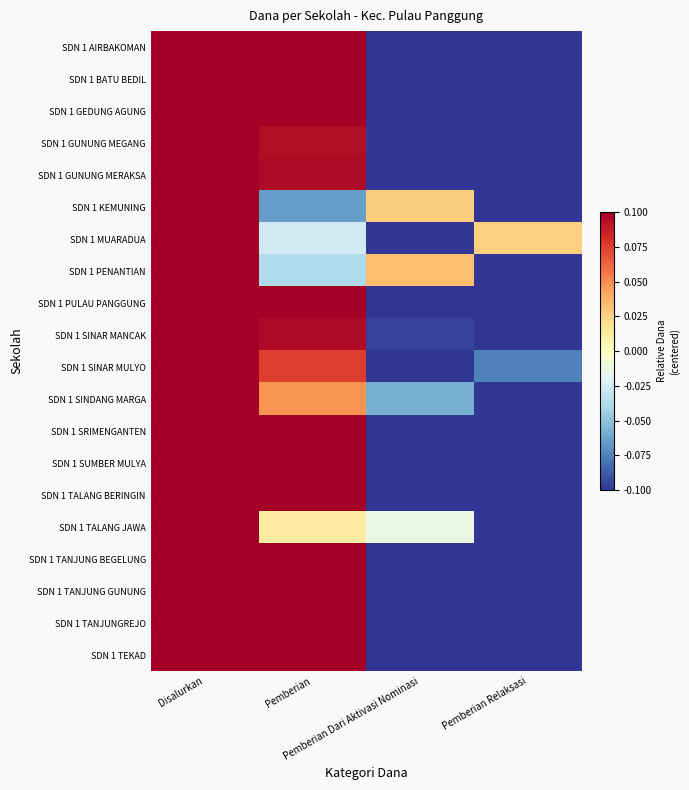

At how many categories does at least one series exceed 0?

4